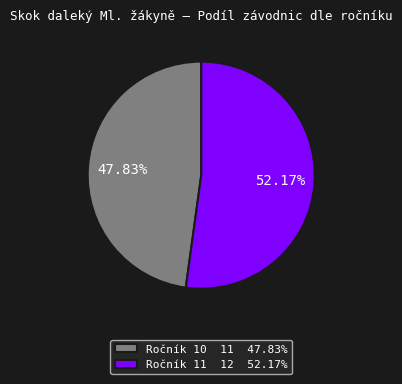

What is the ratio of the value at Ročník 11 12 52.17% to the value at Ročník 10 11 47.83%?

1.1